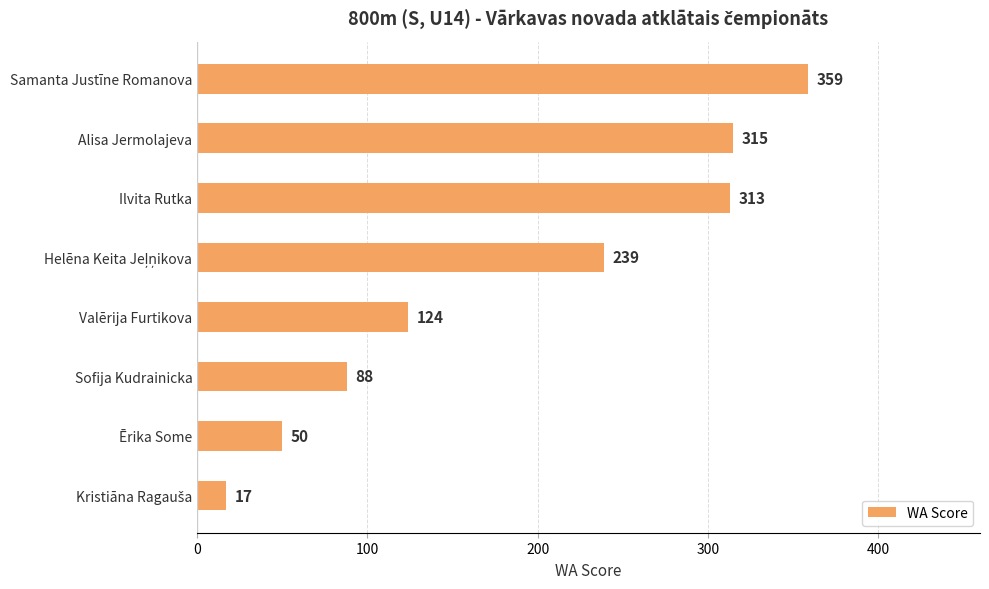

Are the bars grouped side by side (vs. stacked)?

No